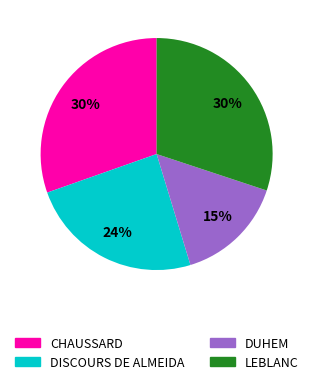

To the nearest percent, what is the average slice percentage?

25%